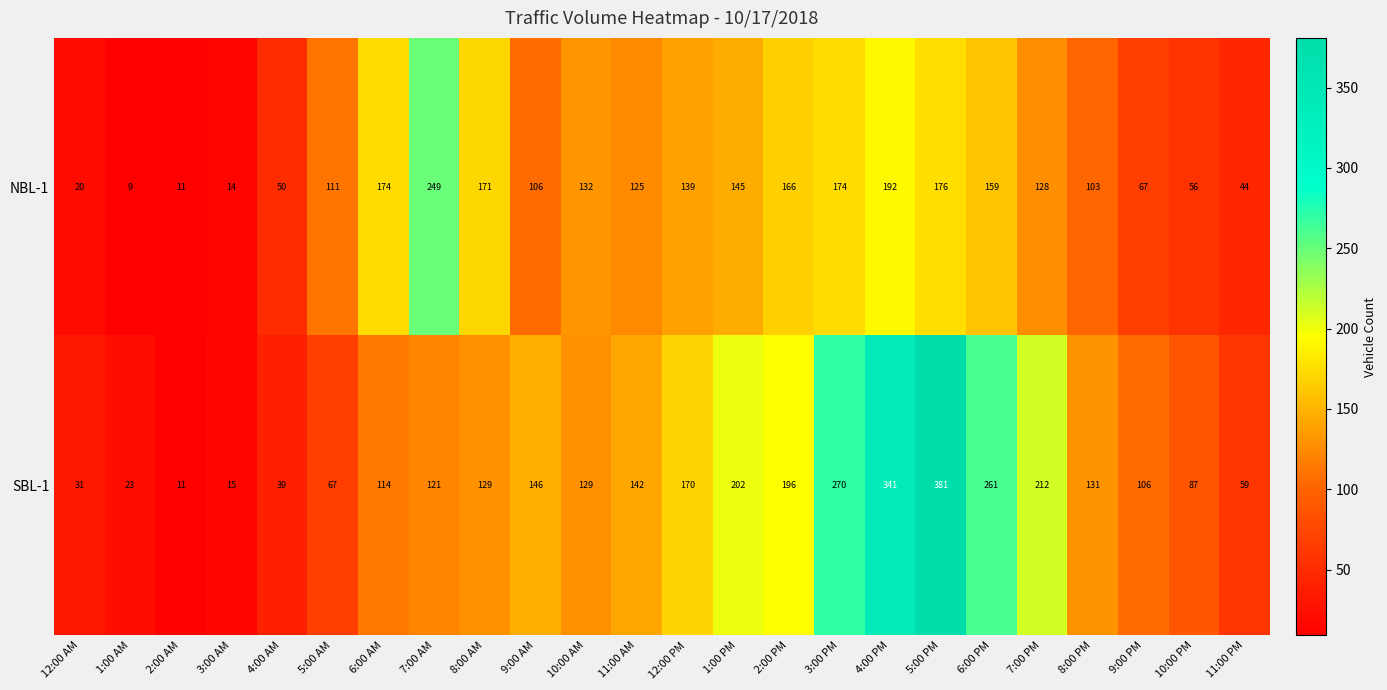

What is the sum of all SBL-1 values?

3383